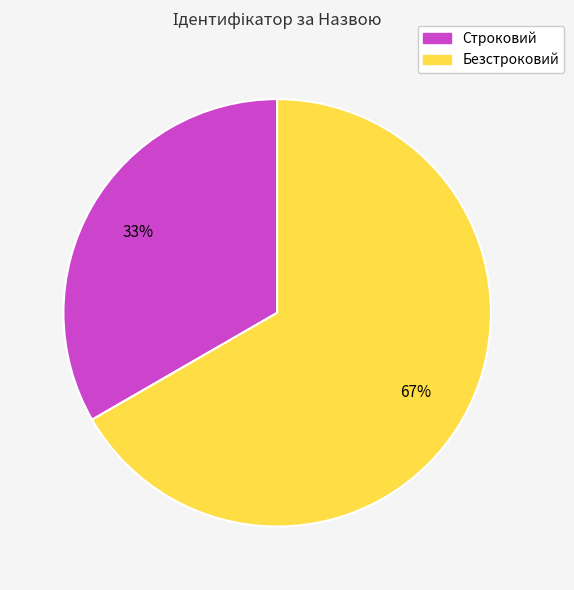

Which slice represents more than half of the pie?

Безстроковий